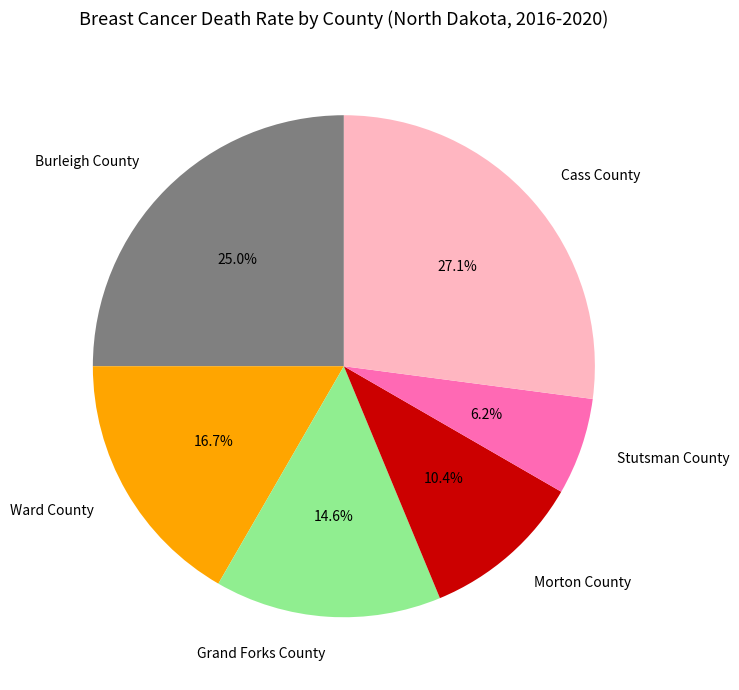

Between Stutsman County and Cass County, which is larger?

Cass County